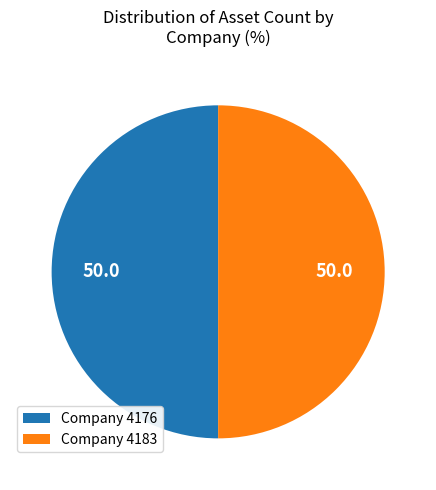

Is the sum of Company 4176 and Company 4183 greater than half?

Yes